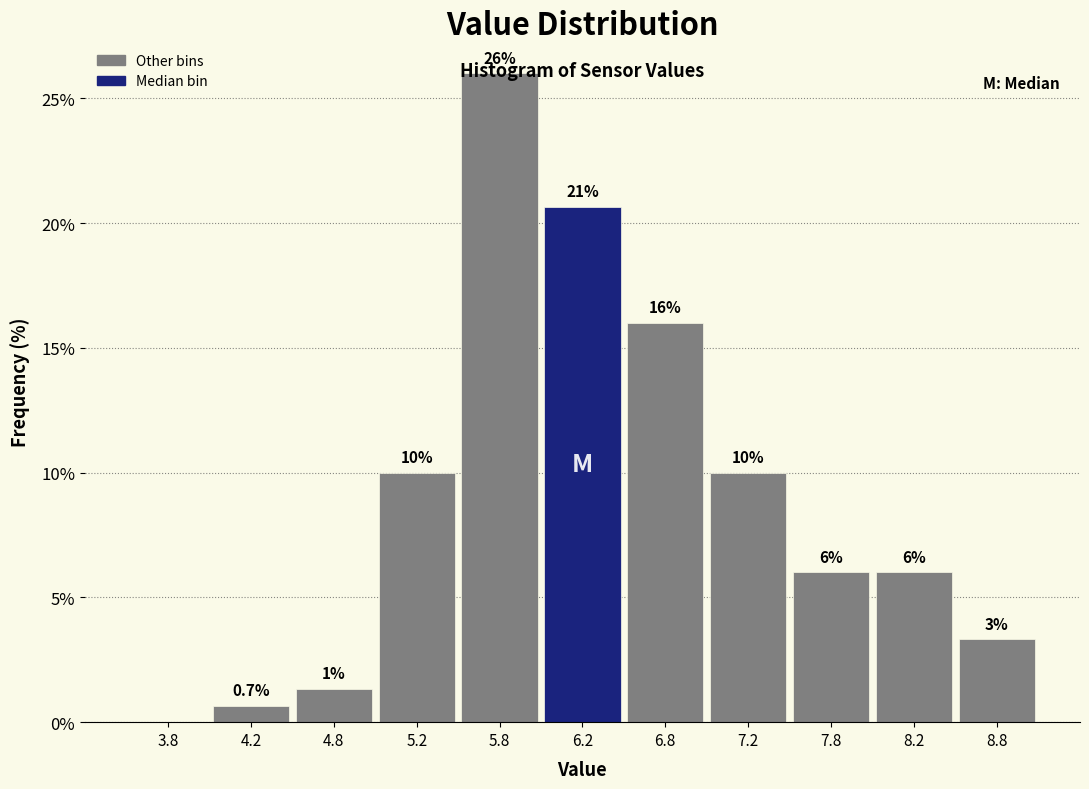

Which range on the x-axis has the tallest bar?

5.5 to 6.0